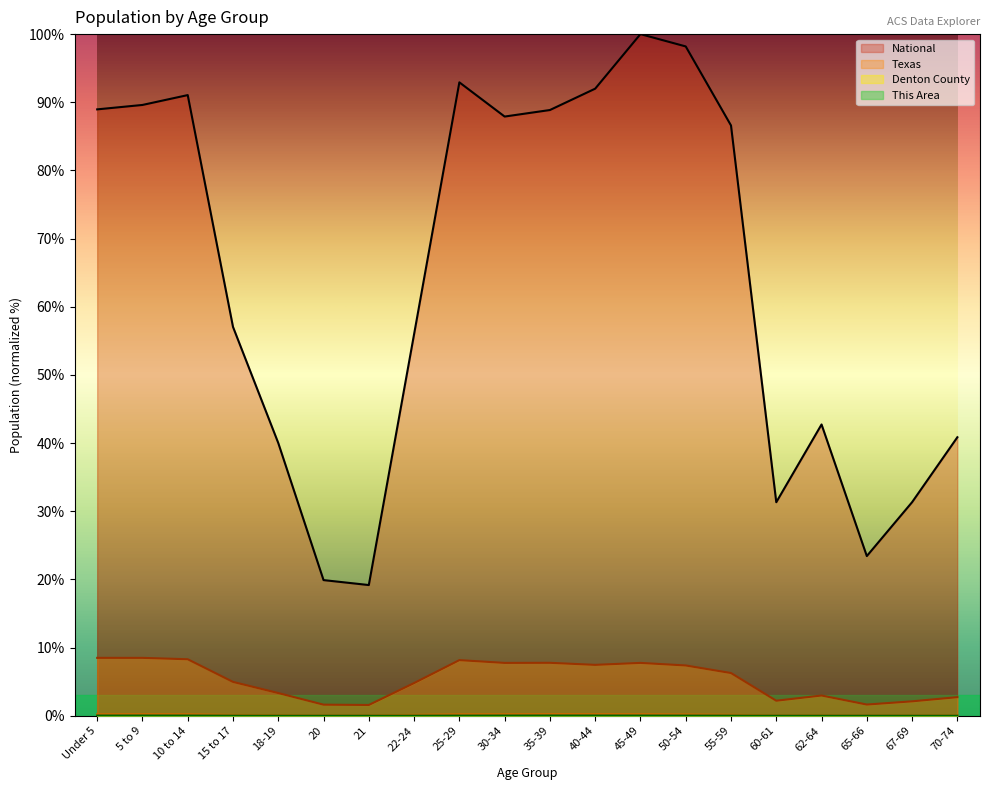

Rank the categories by National value from lowest to highest.

21, 20, 65-66, 60-61, 67-69, 18-19, 70-74, 62-64, 22-24, 15 to 17, 55-59, 30-34, 35-39, Under 5, 5 to 9, 10 to 14, 40-44, 25-29, 50-54, 45-49